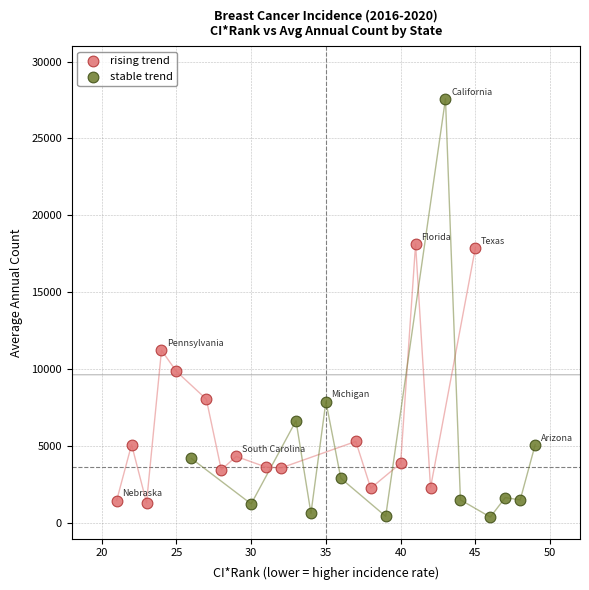

Which series reaches the minimum Y coordinate?

stable trend